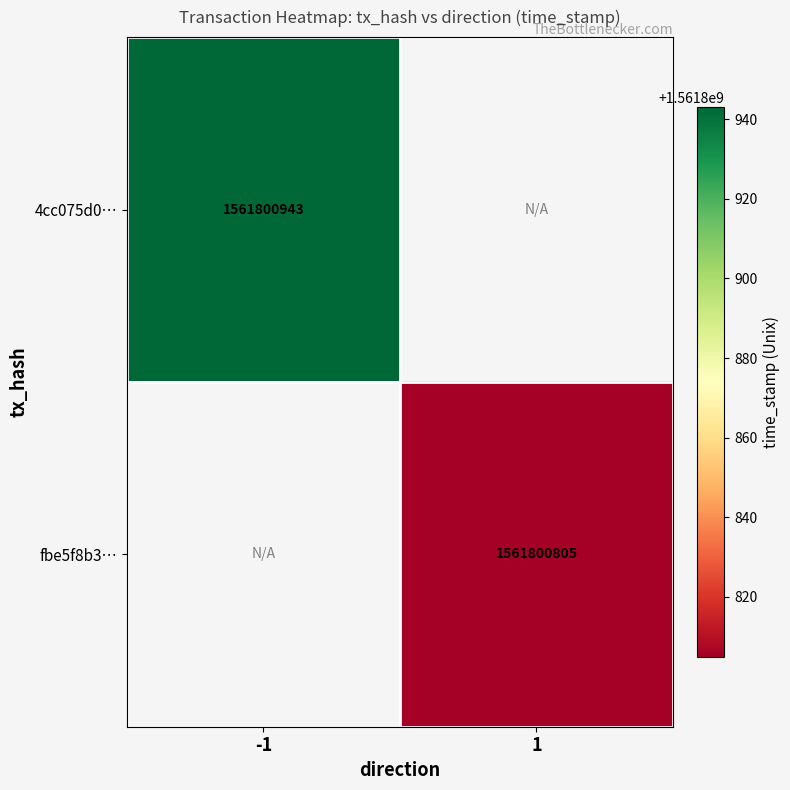

How many distinct data groups are displayed?

2